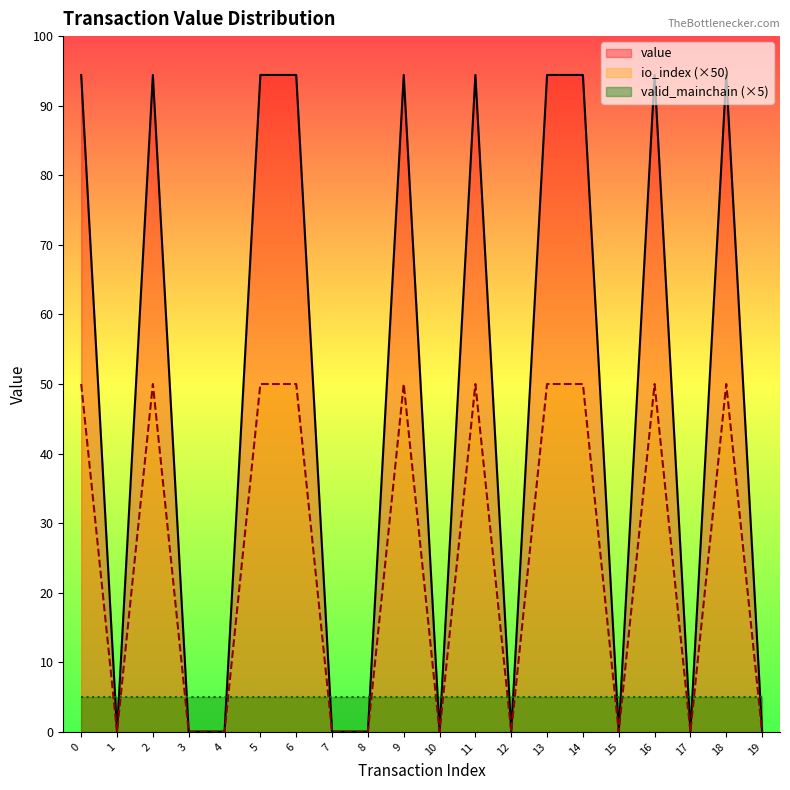

Is it true that io_index equals 0.1 at 12?

False